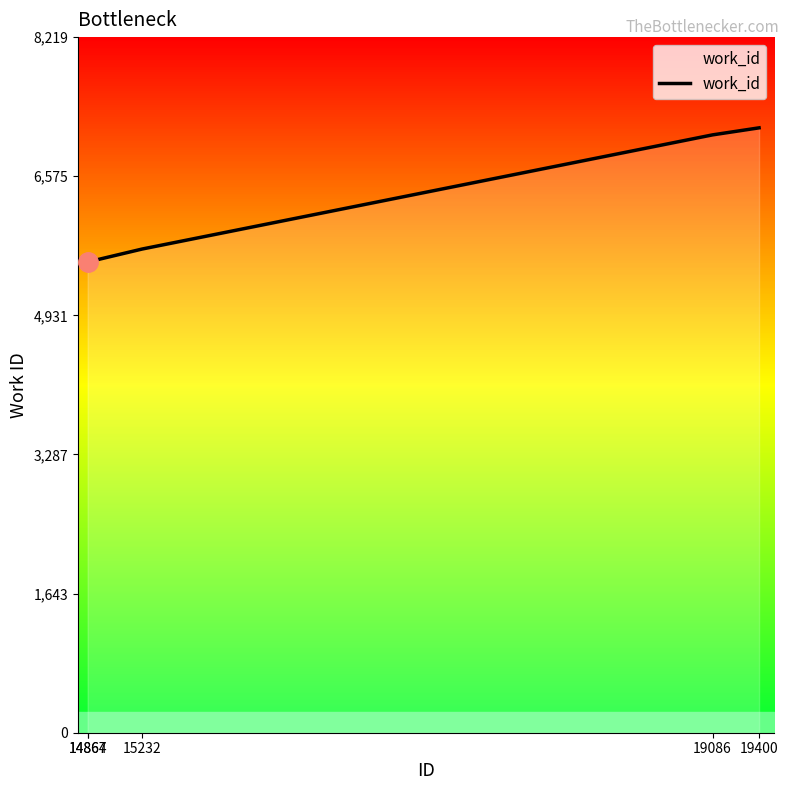

Rank the categories by value from lowest to highest.

14864, 14867, 15232, 19086, 19400